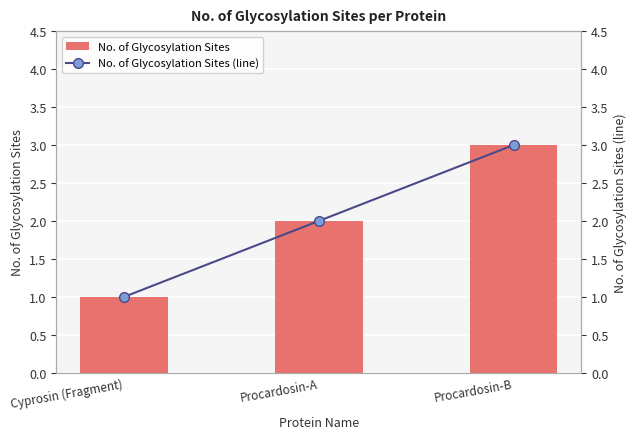

Which has a higher value, Procardosin-B or Cyprosin (Fragment)?

Procardosin-B